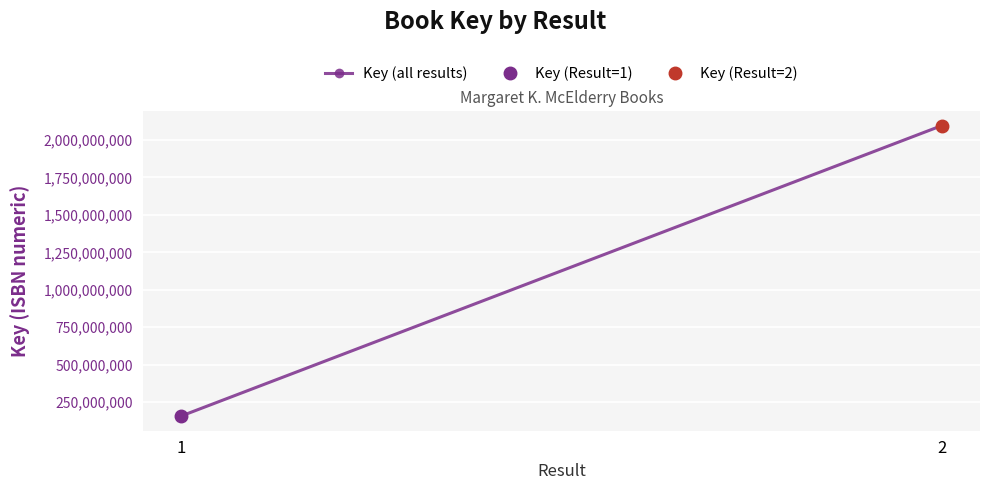

Reading left to right, extract all data points from this chart.

1=156227810	2=2096906556